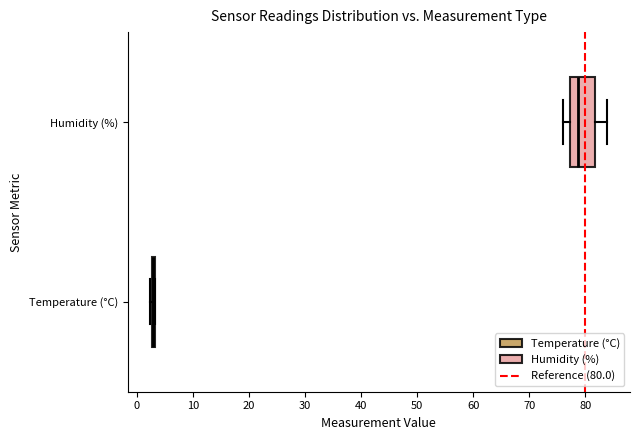

Which box is the widest, from its left edge to its right edge?

Humidity (%)